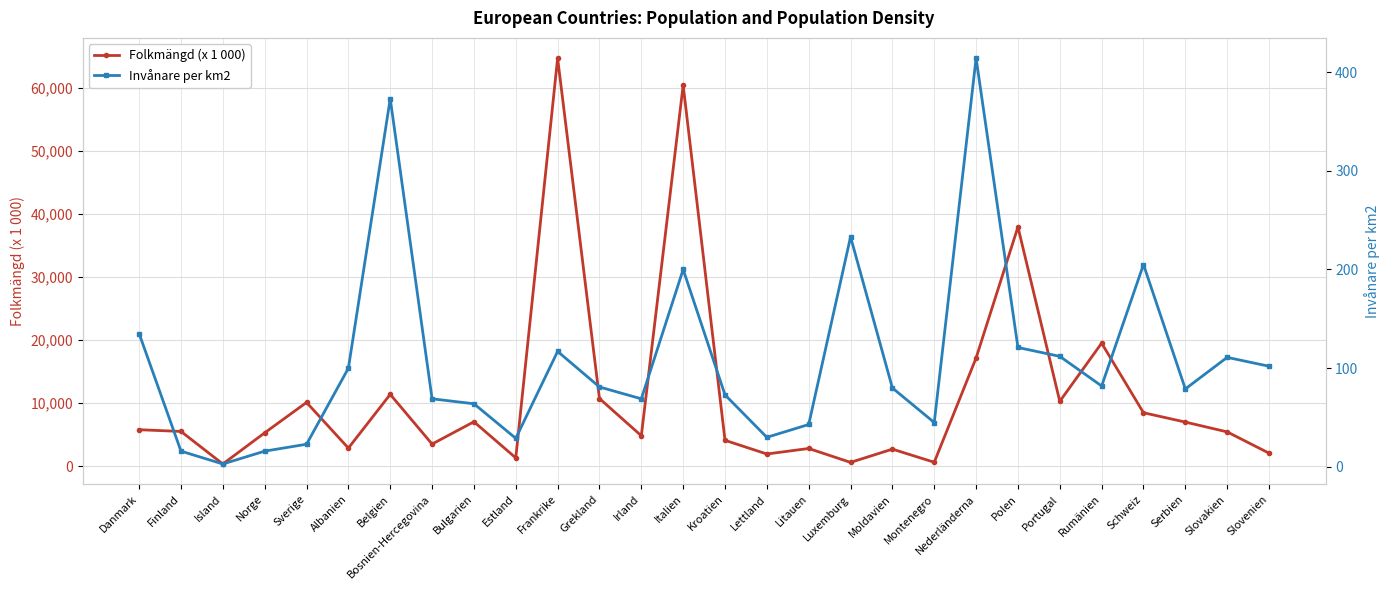

What is the spread (max minus min) of values at Montenegro?

577